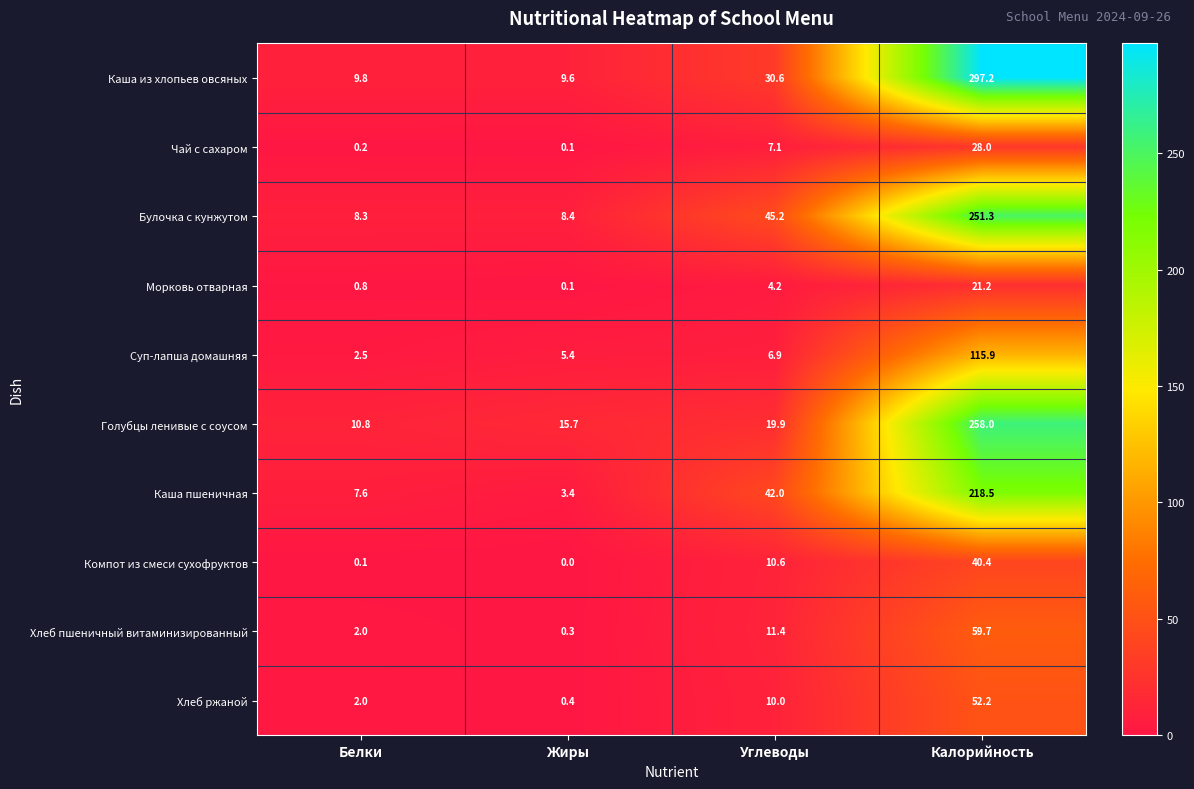

At which label is Голубцы ленивые с соусом closest to 134?

Углеводы